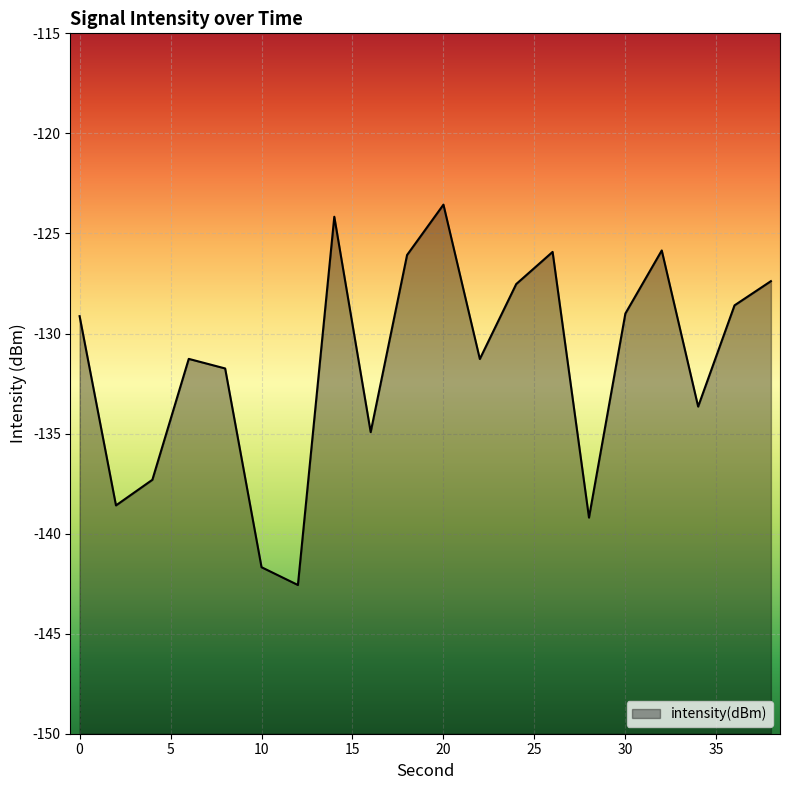

Where is the data nearest to the value -133?

34